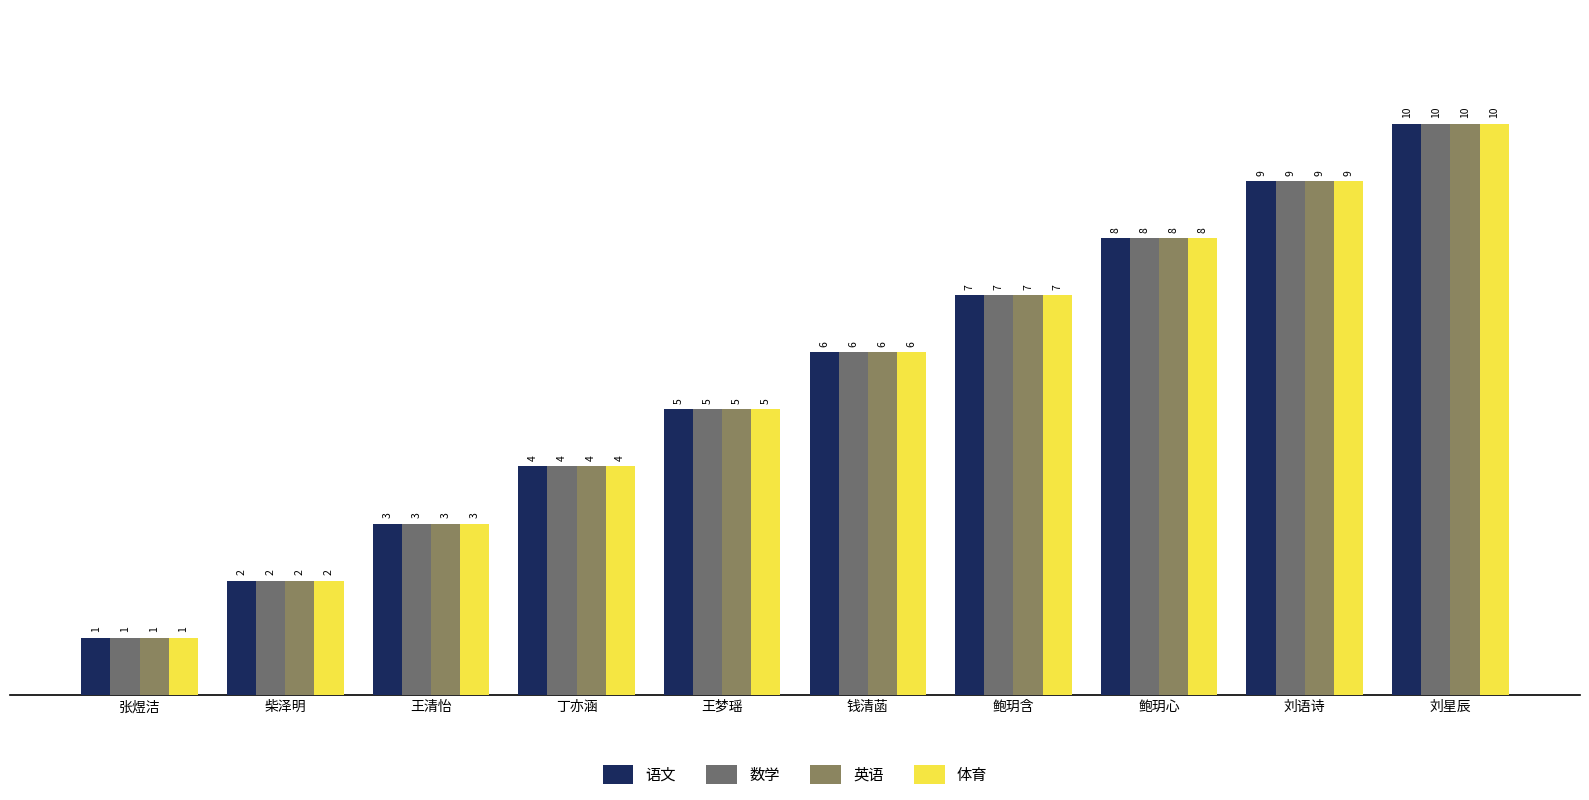

At which label does 语文 first exceed 6?

鲍玥含